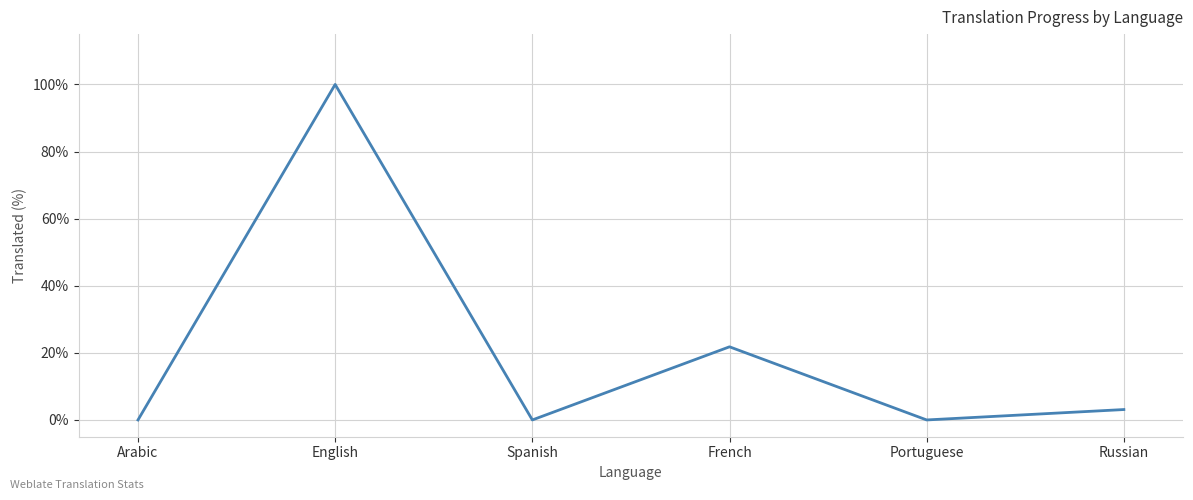

What is the maximum value shown in the chart?

100.0